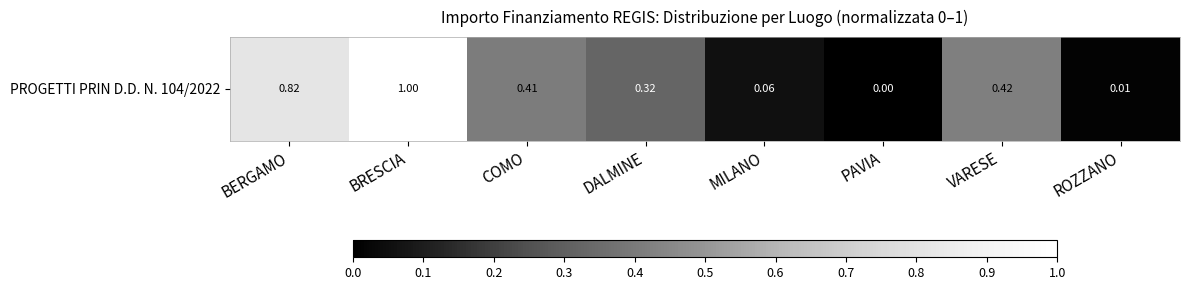

Reading left to right, list all the values displayed in this chart.

BERGAMO=0.8	BRESCIA=1.0	COMO=0.4	DALMINE=0.3	MILANO=0.1	PAVIA=0.0	VARESE=0.4	ROZZANO=0.0